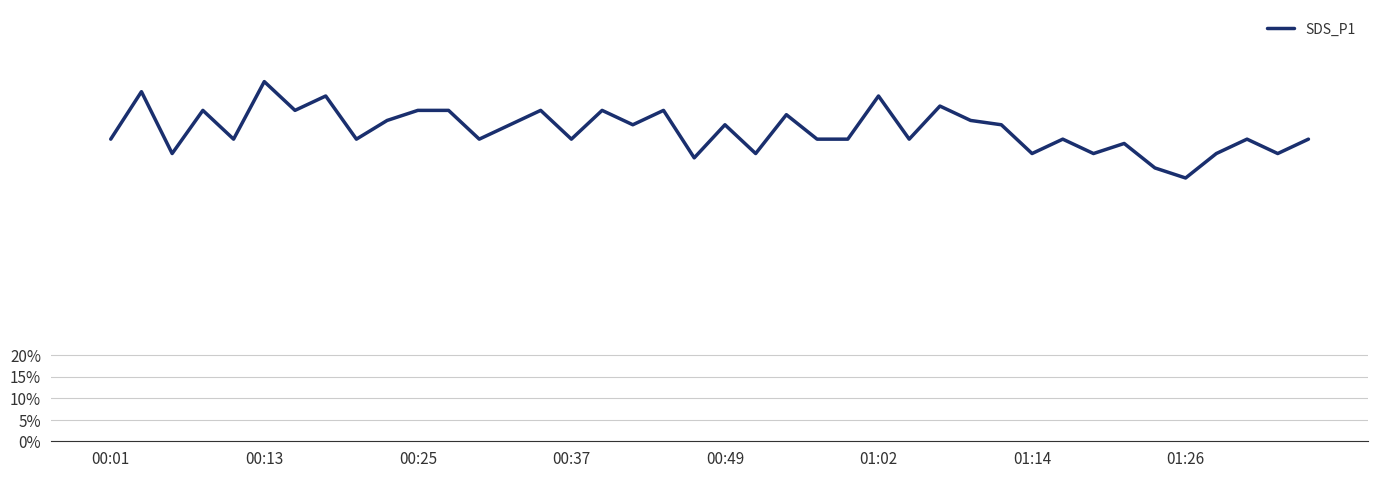

Does the chart have visible grid lines?

Yes